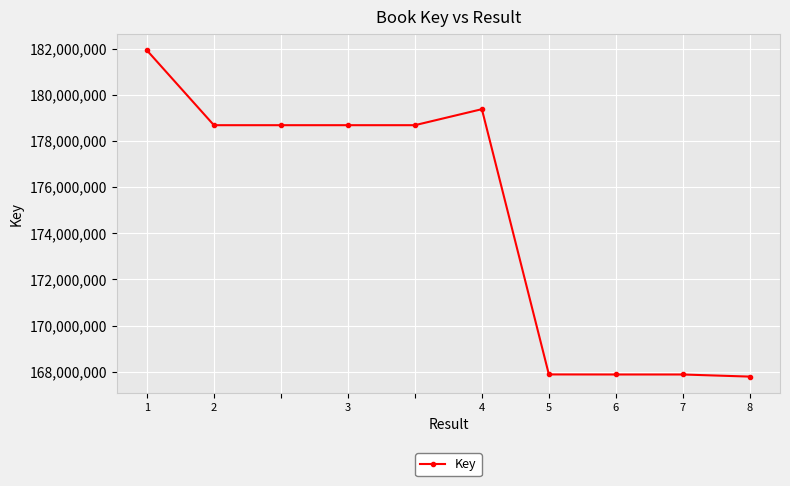

What is the value of the 6th point from the left?

179382862